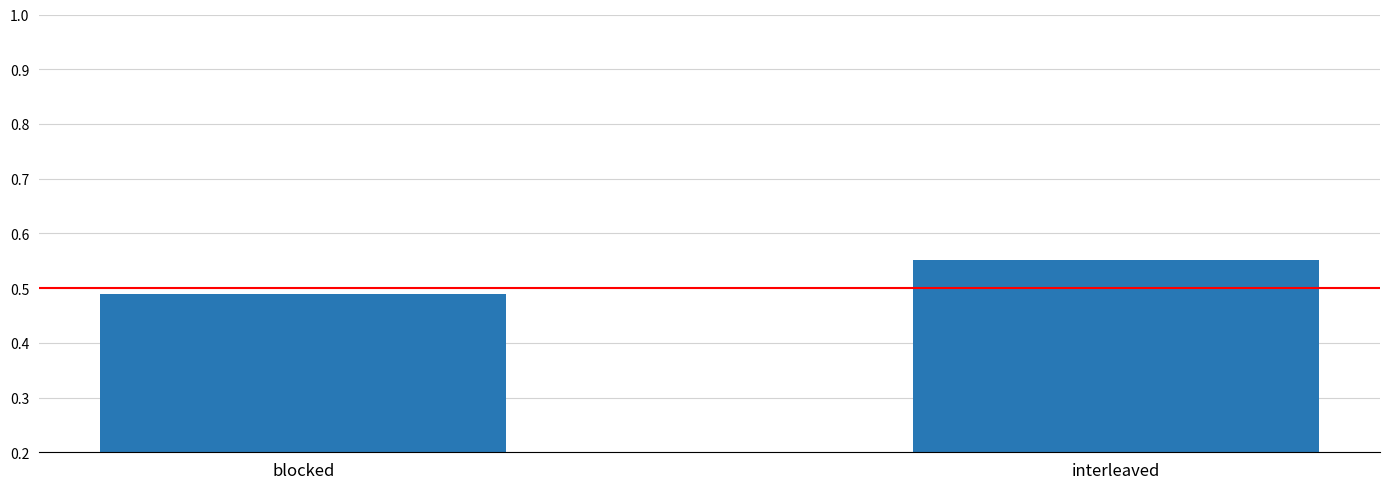

The value at blocked is 0.5. True or false?

False